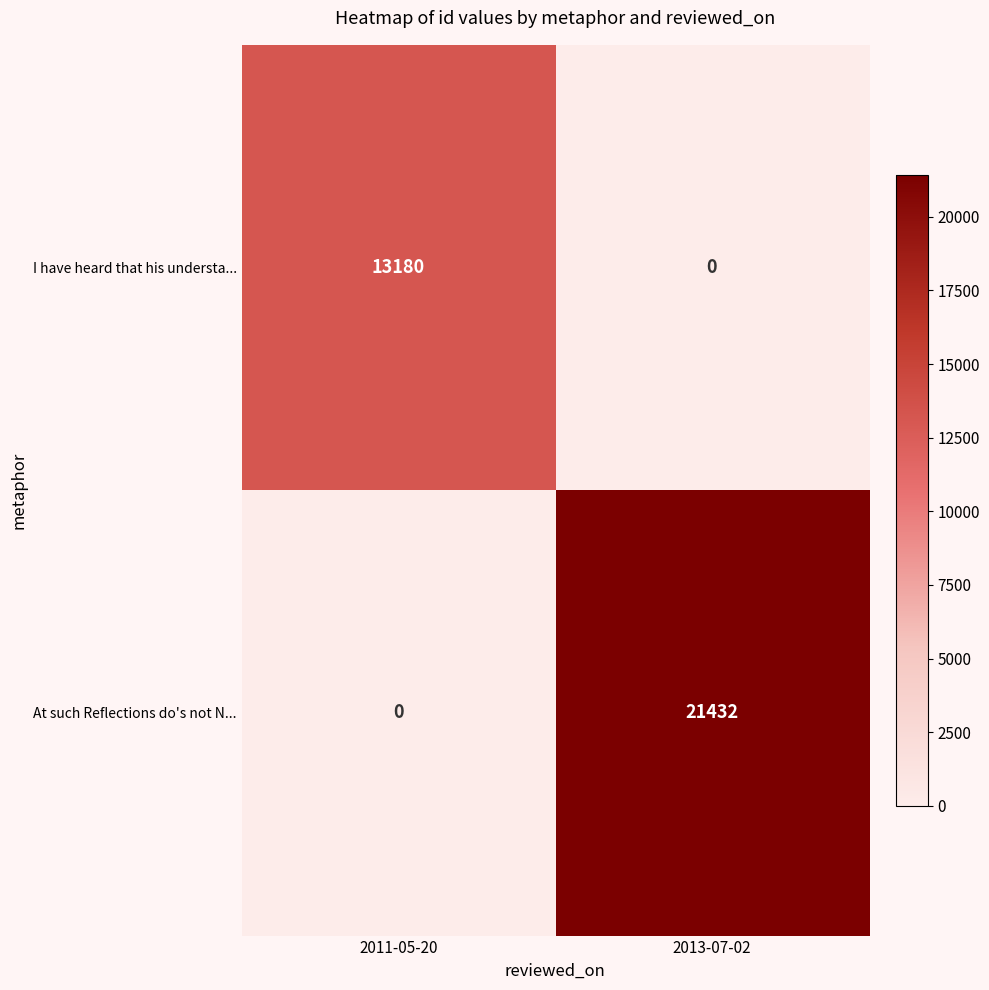

What is the total value across all series at 2011-05-20?

13180